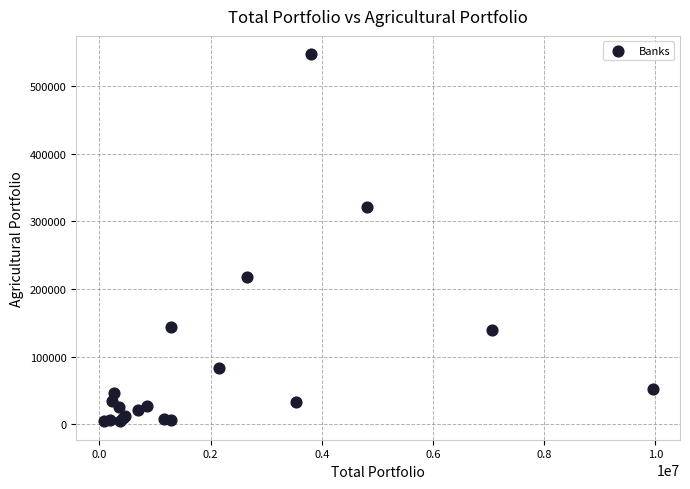

What Y value in the scatter plot is closest to 275848?

321611.1